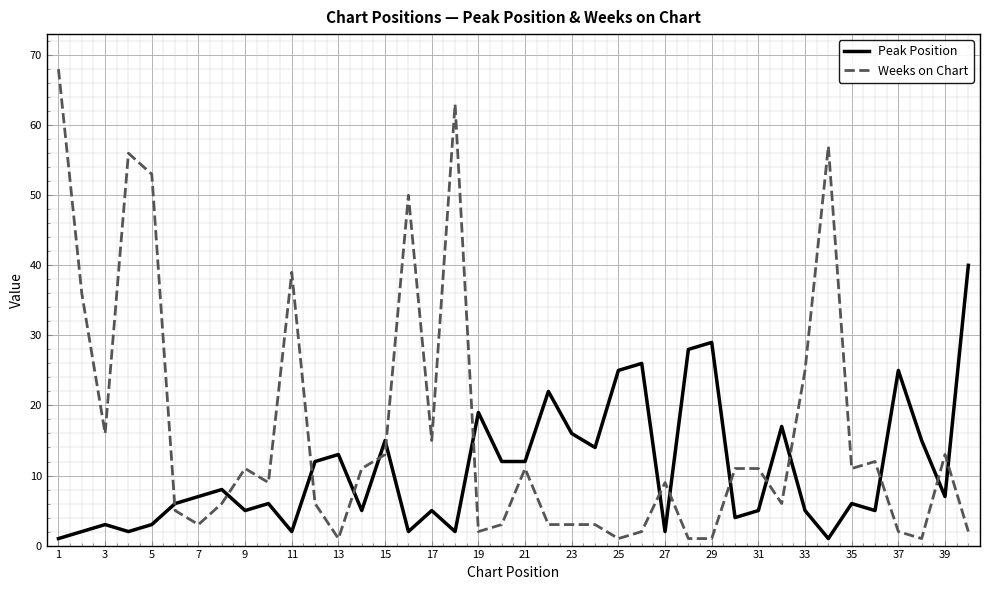

Which series has the largest total across all categories?

Weeks on Chart